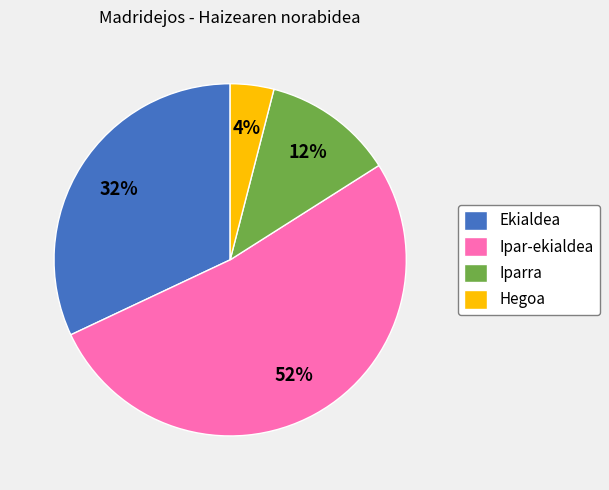

Count the number of slices in the pie.

4